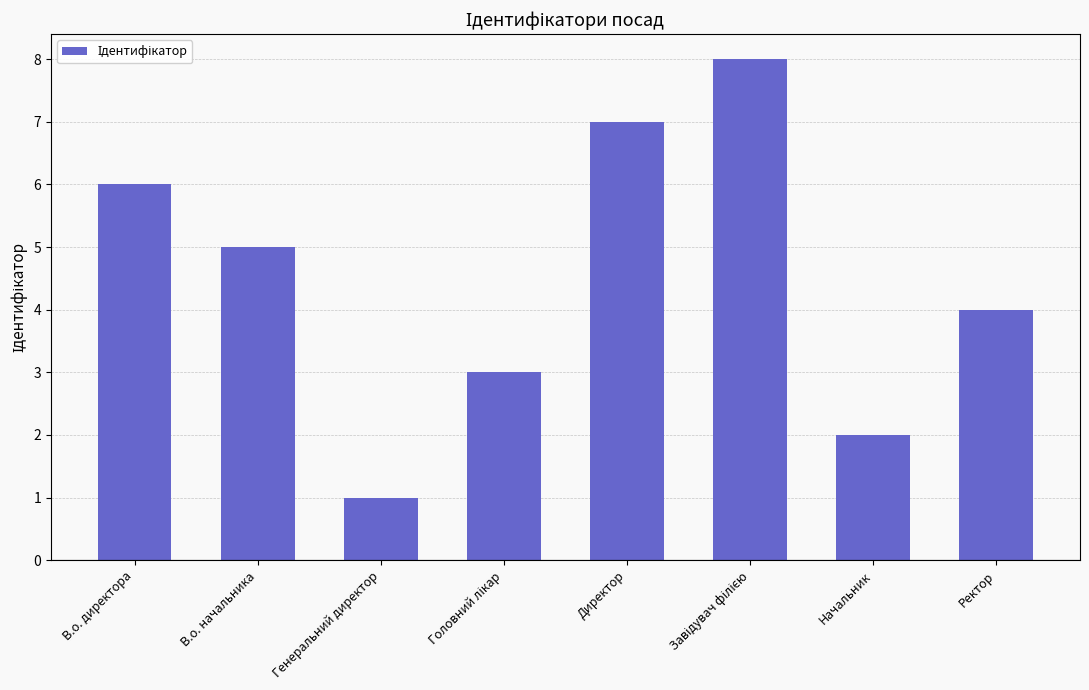

Is it true that the value at Начальник is 2?

True